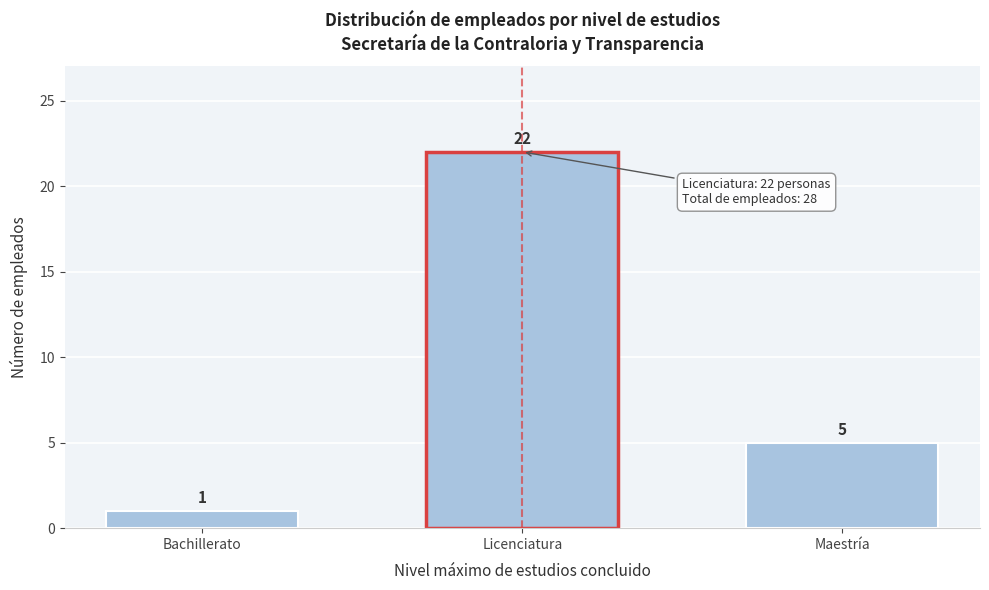

Reading left to right, what are all the values shown in this chart?

1	22	5